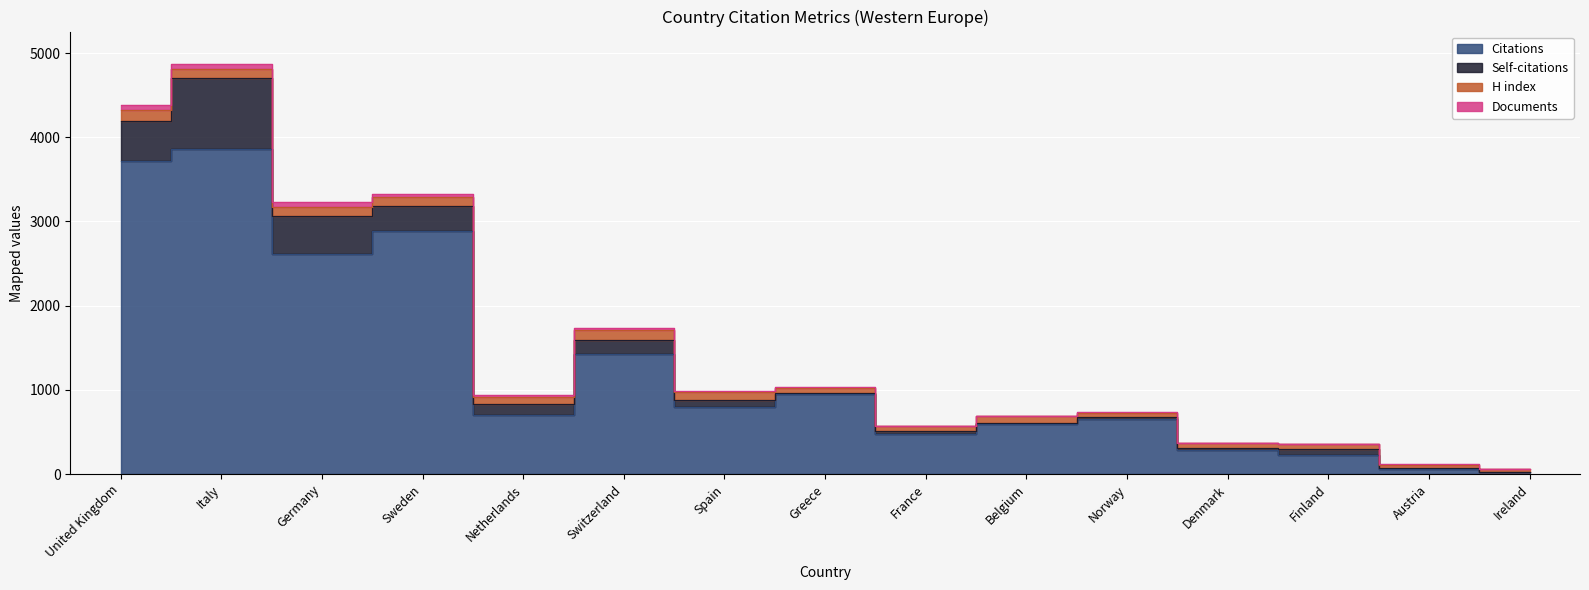

What is the maximum value shown in the chart?

3860